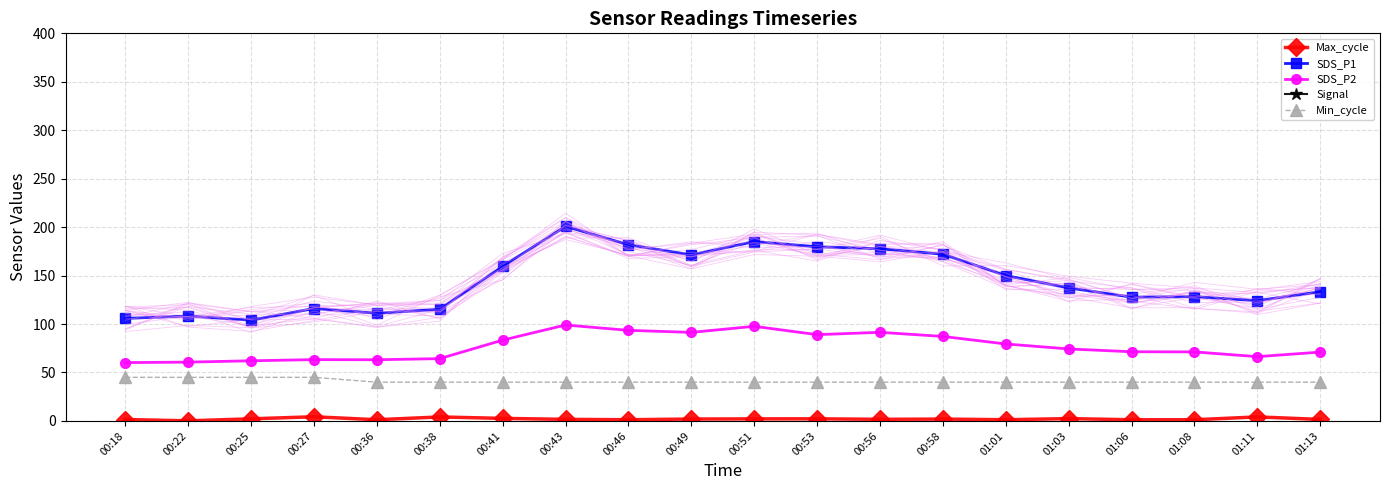

True or false: Min_cycle and SDS_P2 cross at least once.

False